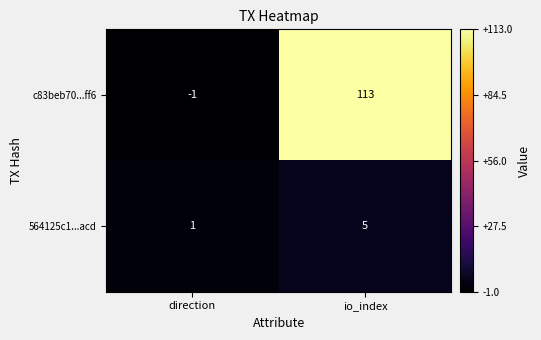

Which series changed the most between direction and io_index?

c83beb70...ff6